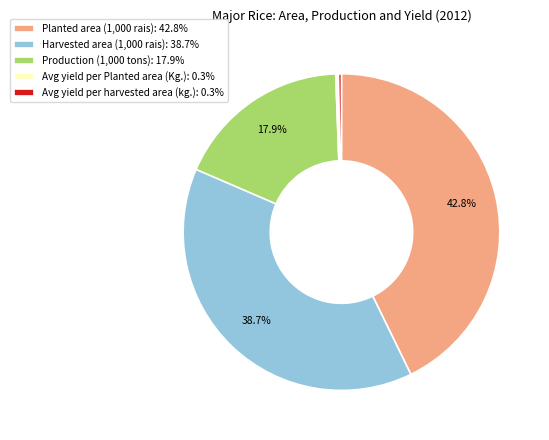

Is the sum of Planted area (1,000 rais): 42.8% and Avg yield per harvested area (kg.): 0.3% greater than half?

No